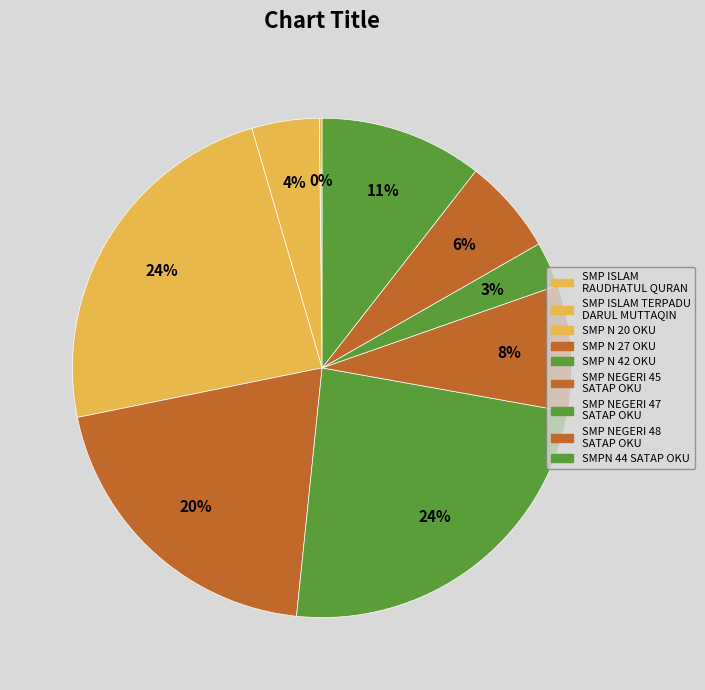

To the nearest percent, what is the average slice percentage?

11%